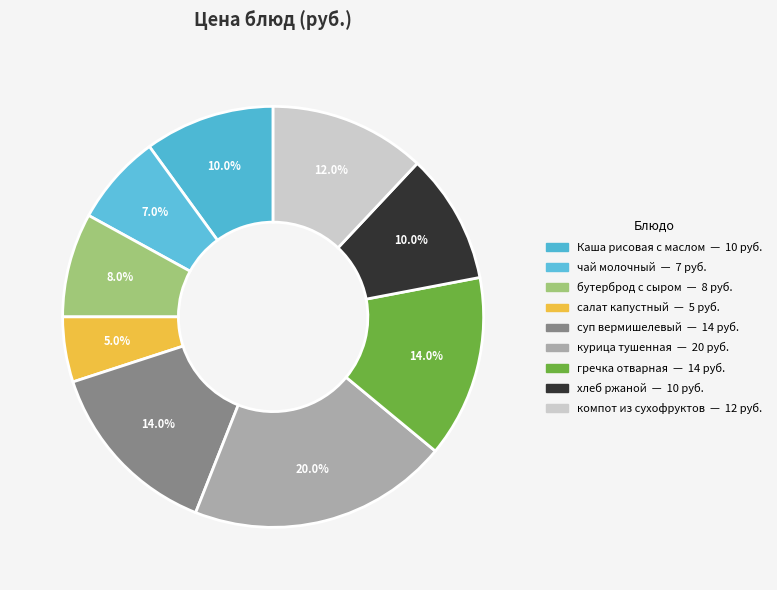

To the nearest percent, what percentage of the pie is суп вермишелевый?

14%